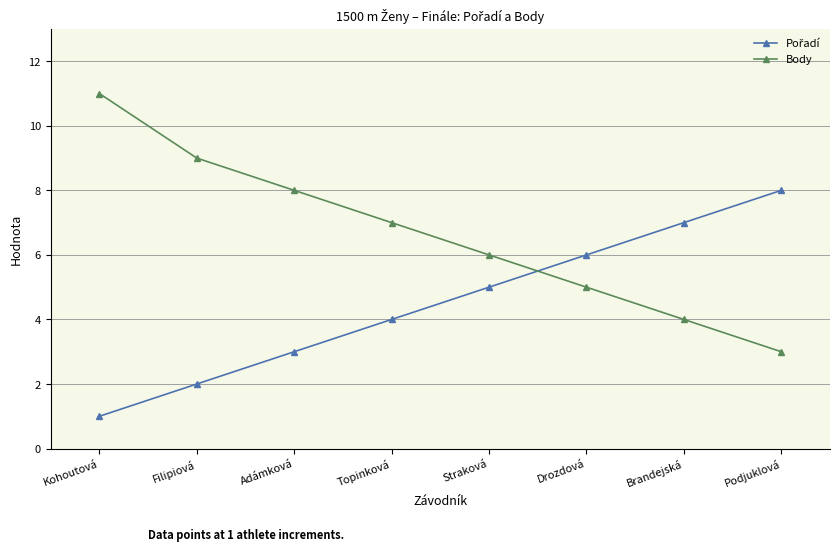

True or false: Body has more than 2 interior local peaks.

False